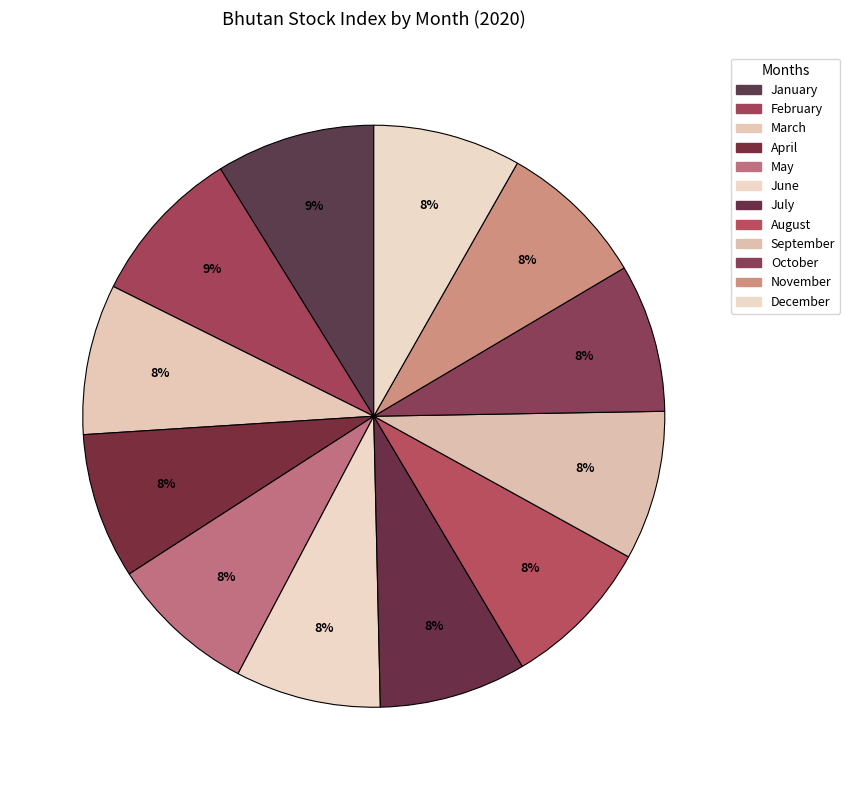

Is there any slice that represents more than half of the pie?

No